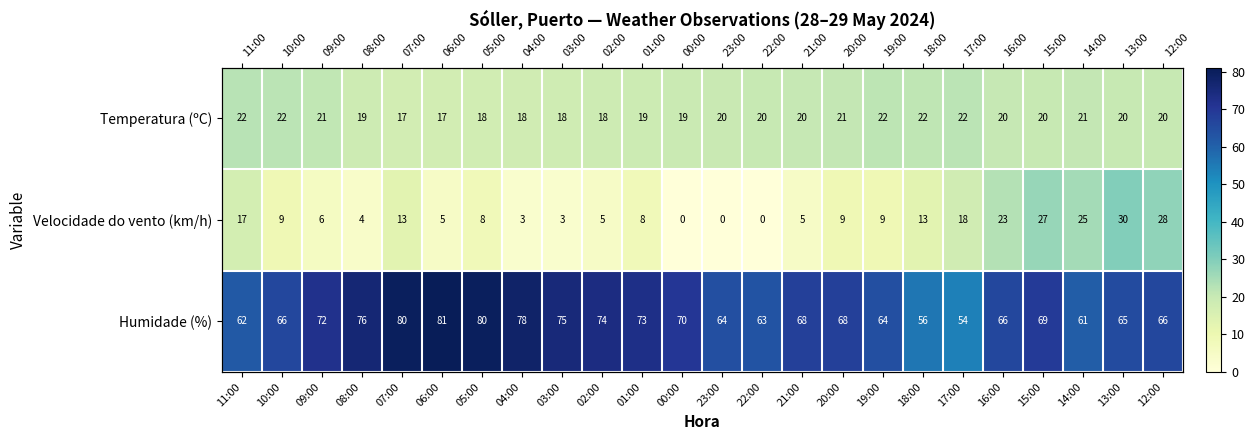

Rank the series by their maximum value, from highest to lowest.

Humidade (%), Velocidade do vento (km/h), Temperatura (ºC)